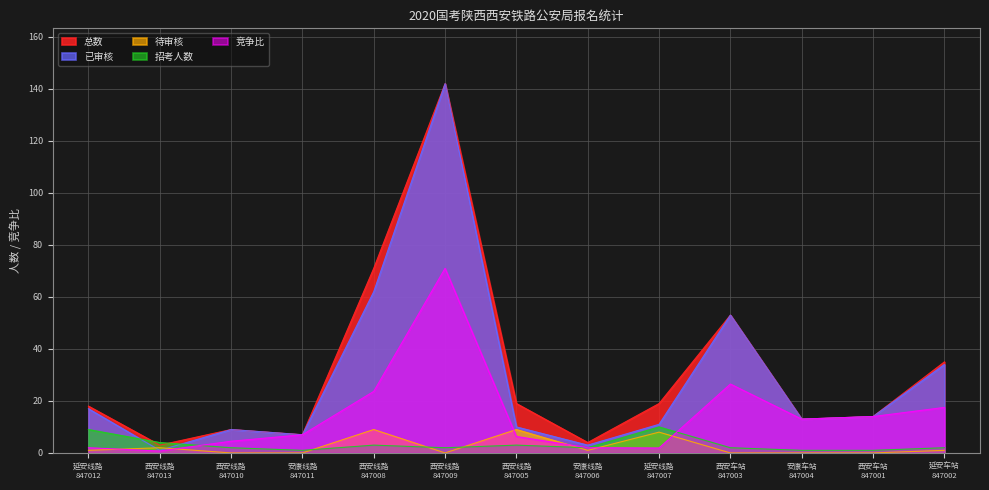

What is the sum of all 总数 values?

407.0